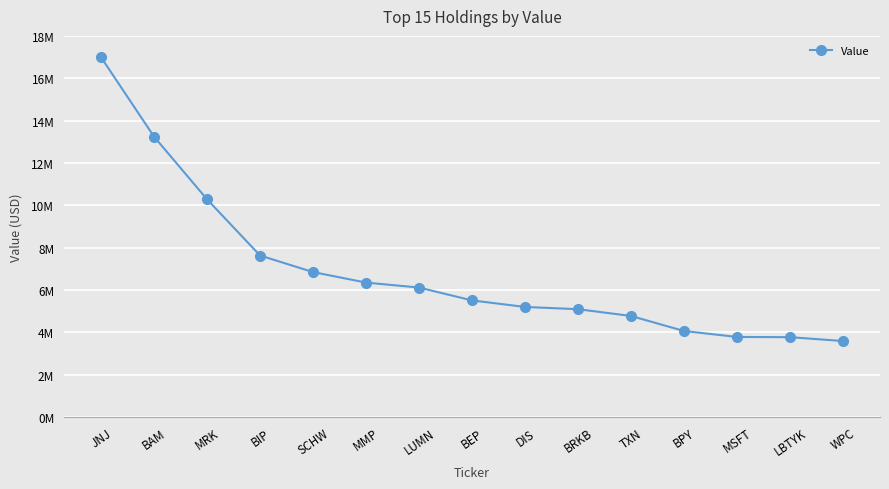

True or false: the data has more than 1 interior local peaks.

False